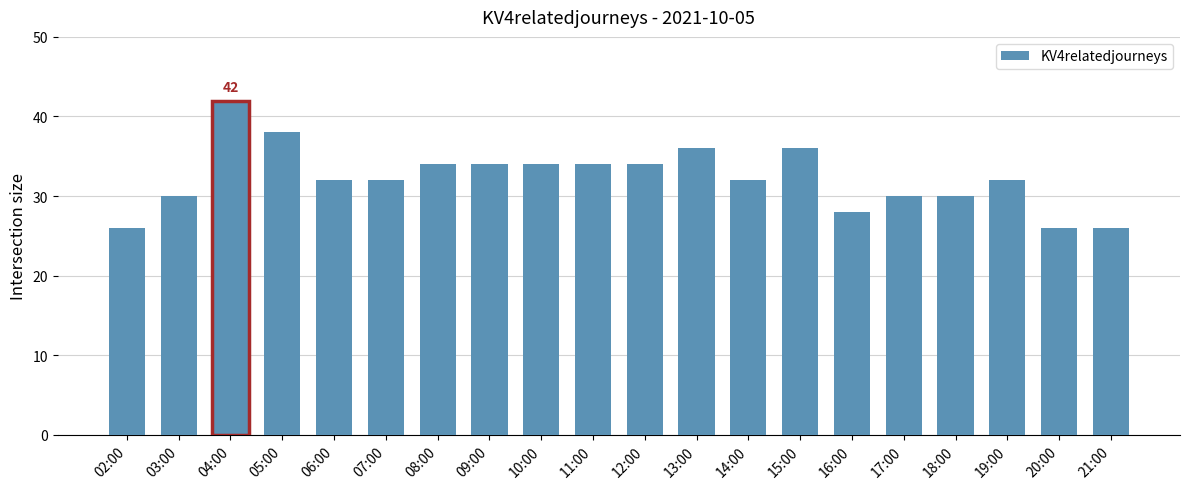

What is the average value?

32